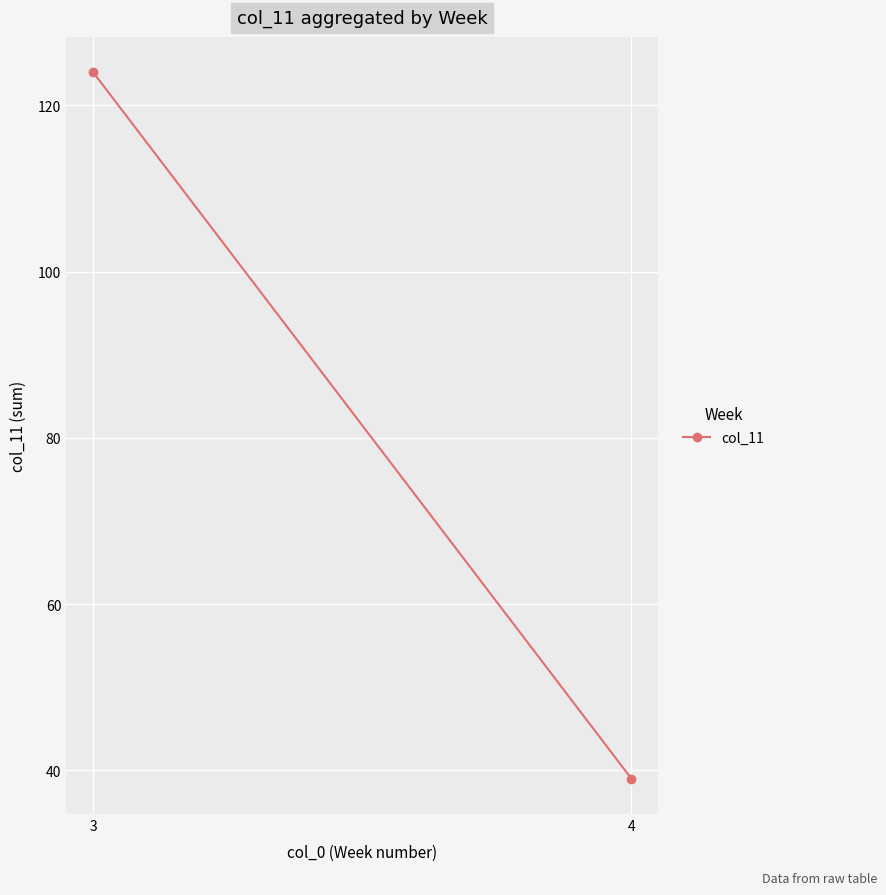

Reading left to right, list all the values displayed in this chart.

124	39